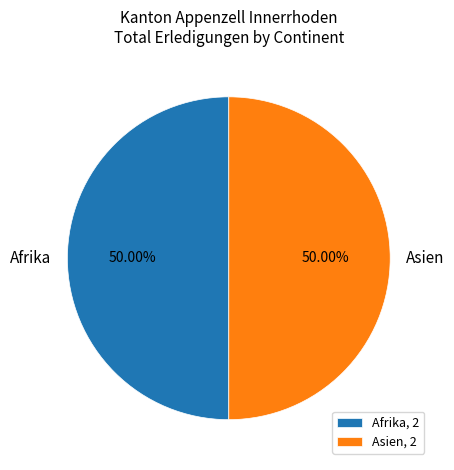

Do Afrika and Asien together represent more than half of the pie?

Yes